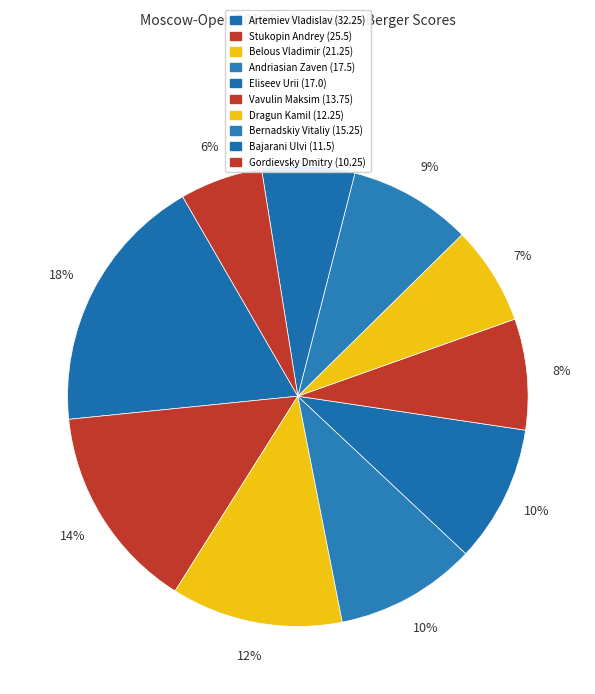

Rank the categories by value from lowest to highest.

Gordievsky Dmitry, Bajarani Ulvi, Dragun Kamil, Vavulin Maksim, Bernadskiy Vitaliy, Eliseev Urii, Andriasian Zaven, Belous Vladimir, Stukopin Andrey, Artemiev Vladislav